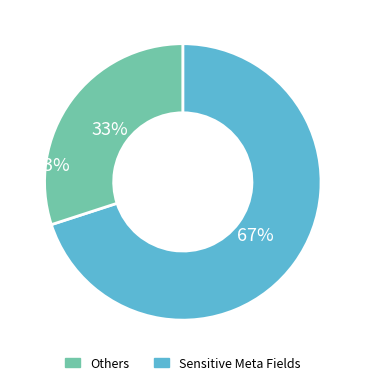

The 100 slice represents 77% of the pie. True or false?

False